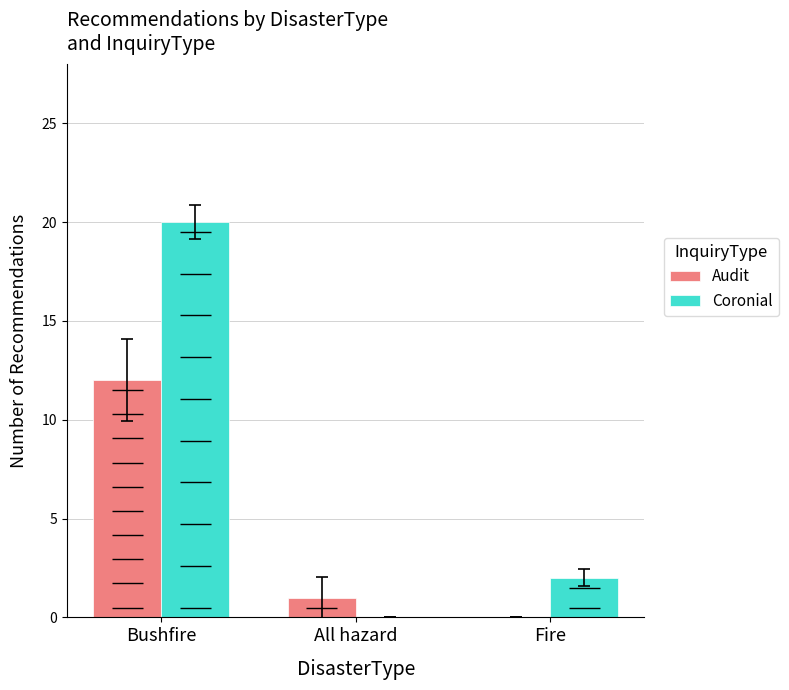

The value of Audit at Fire is 4. True or false?

False